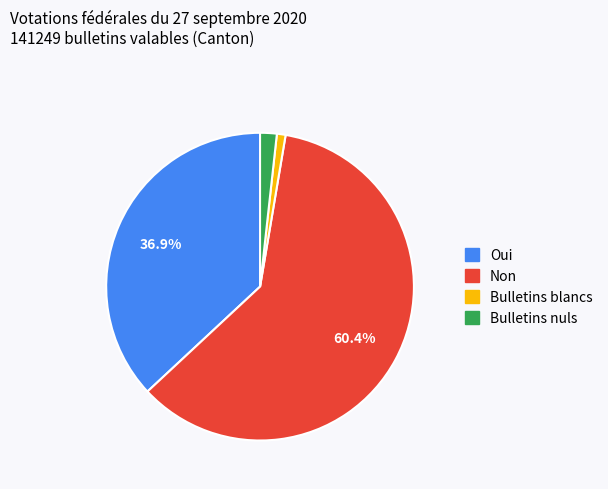

Do Oui and Bulletins nuls together represent more than half of the pie?

No